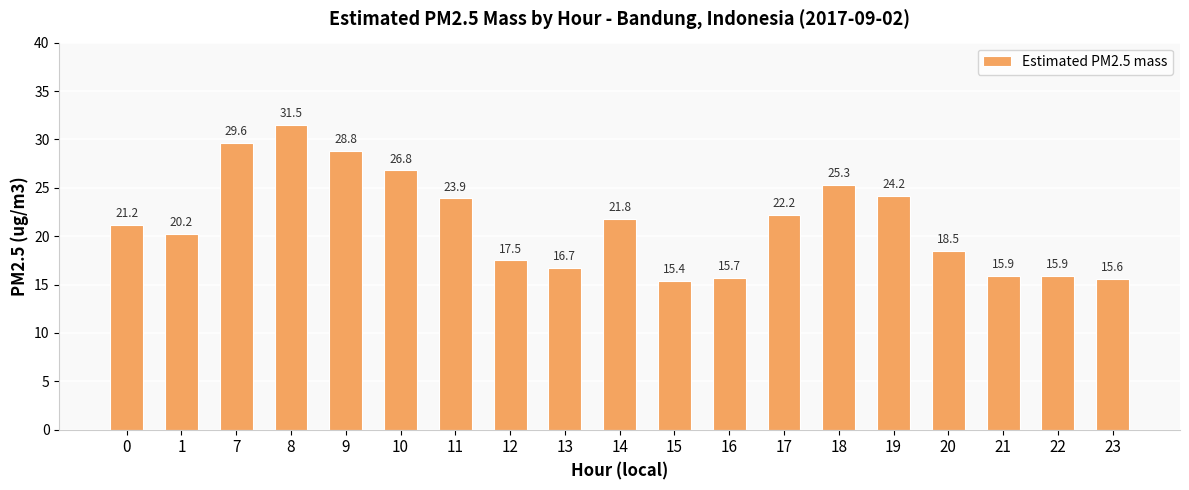

How many bars are there in total?

19